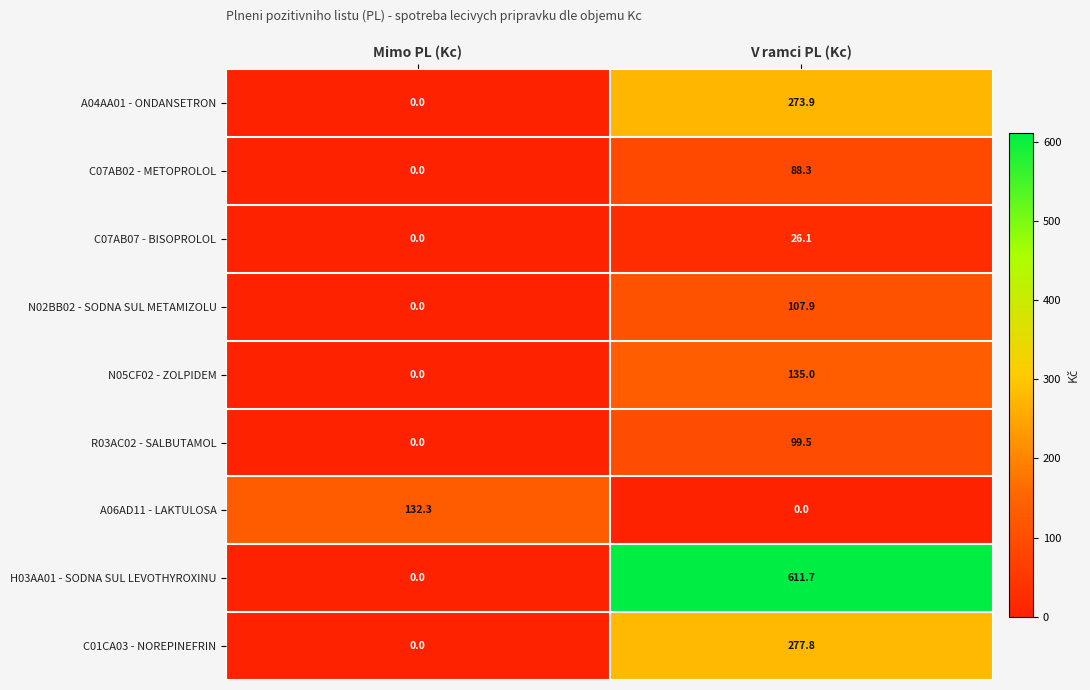

Reading left to right, what are all the values shown in this chart?

A04AA01 - ONDANSETRON: 0.0	273.9
C07AB02 - METOPROLOL: 0.0	88.3
C07AB07 - BISOPROLOL: 0.0	26.1
N02BB02 - SODNA SUL METAMIZOLU: 0.0	107.9
N05CF02 - ZOLPIDEM: 0.0	135.0
R03AC02 - SALBUTAMOL: 0.0	99.5
A06AD11 - LAKTULOSA: 132.3	0.0
H03AA01 - SODNA SUL LEVOTHYROXINU: 0.0	611.7
C01CA03 - NOREPINEFRIN: 0.0	277.8